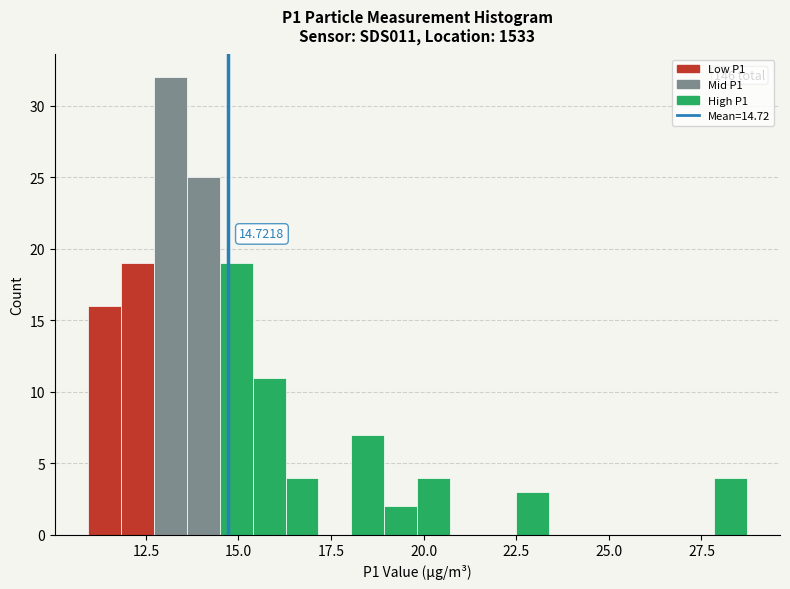

Around what value on the x-axis is the tallest bar? Give the approximate position of its centre, as read against the axis.

13.0